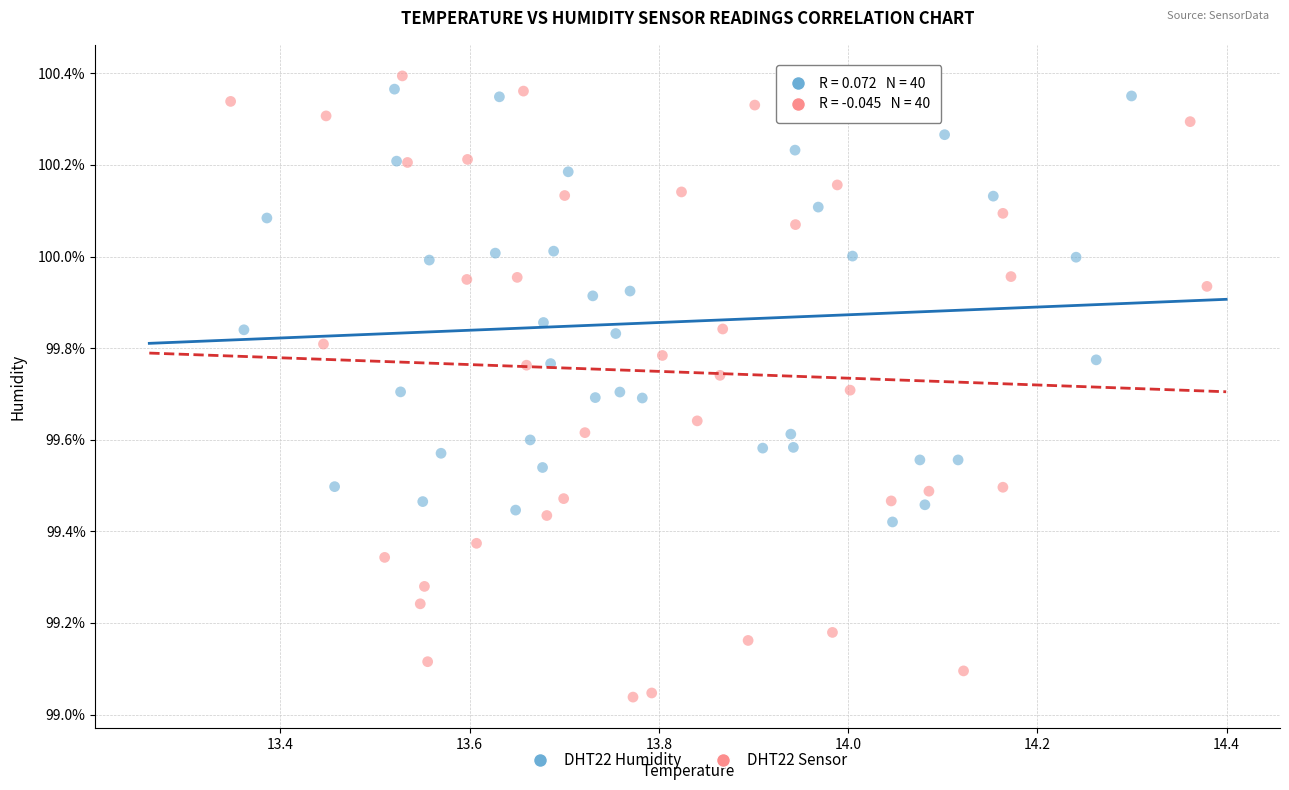

Which series has the widest spread of Y values?

DHT22 Sensor